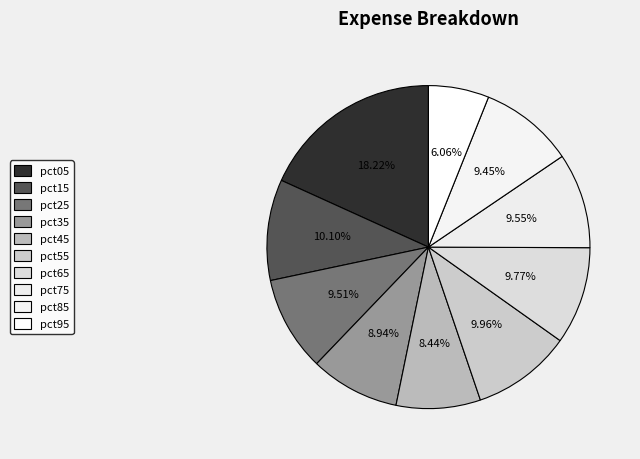

To the nearest percent, what is the average slice percentage?

10%